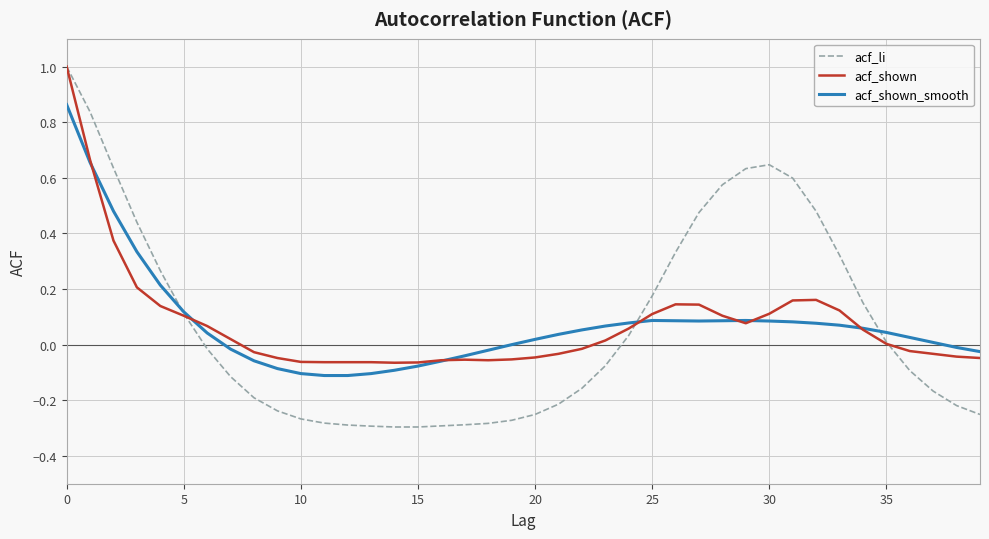

What is the greatest value displayed?

1.0